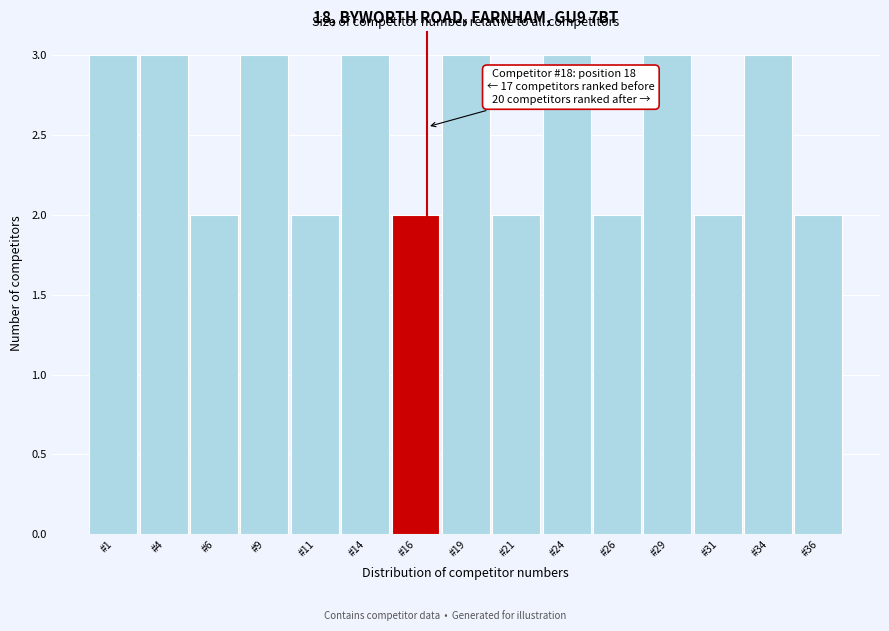

Reading right to left, list all the values displayed in this chart.

2	3	2	3	2	3	2	3	2	3	2	3	2	3	3